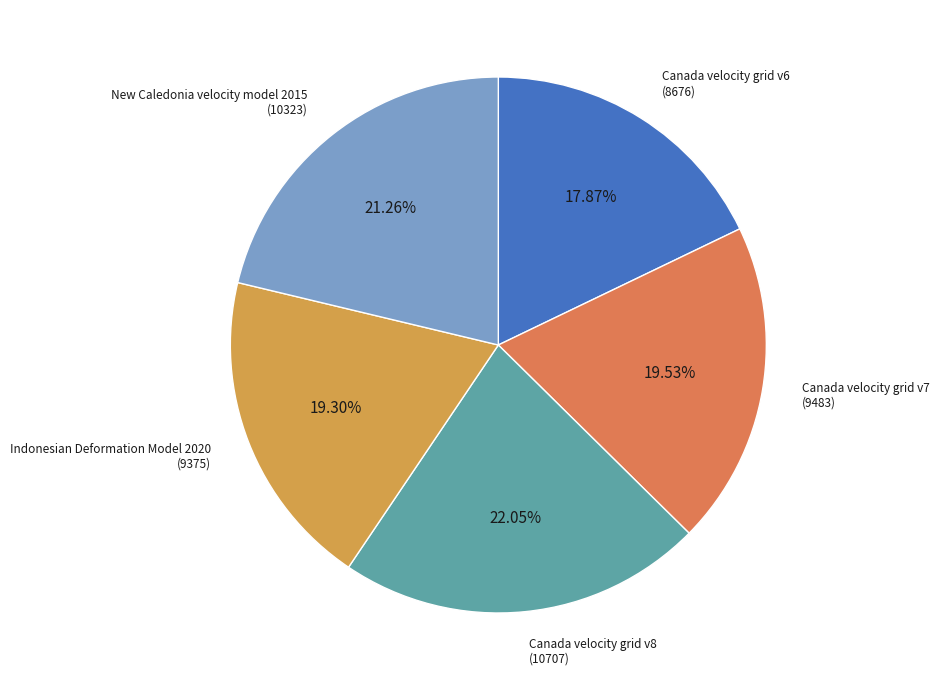

To the nearest percent, what portion does New Caledonia velocity model 2015 represent?

21%